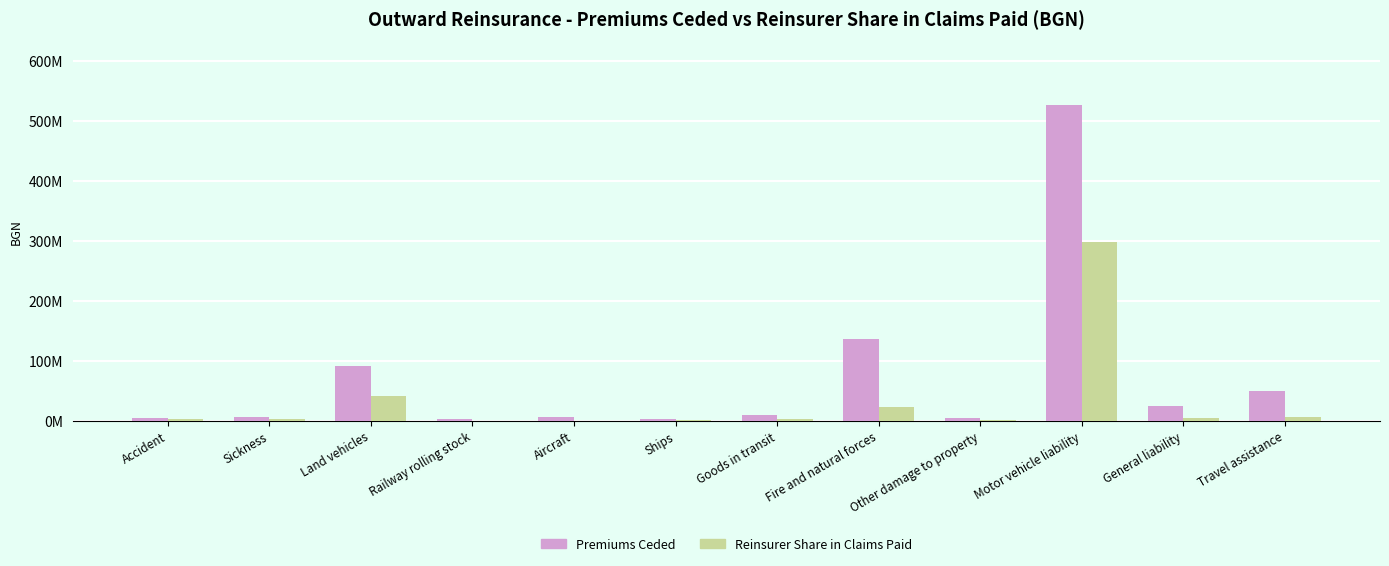

What is the smallest value displayed?

57033.4